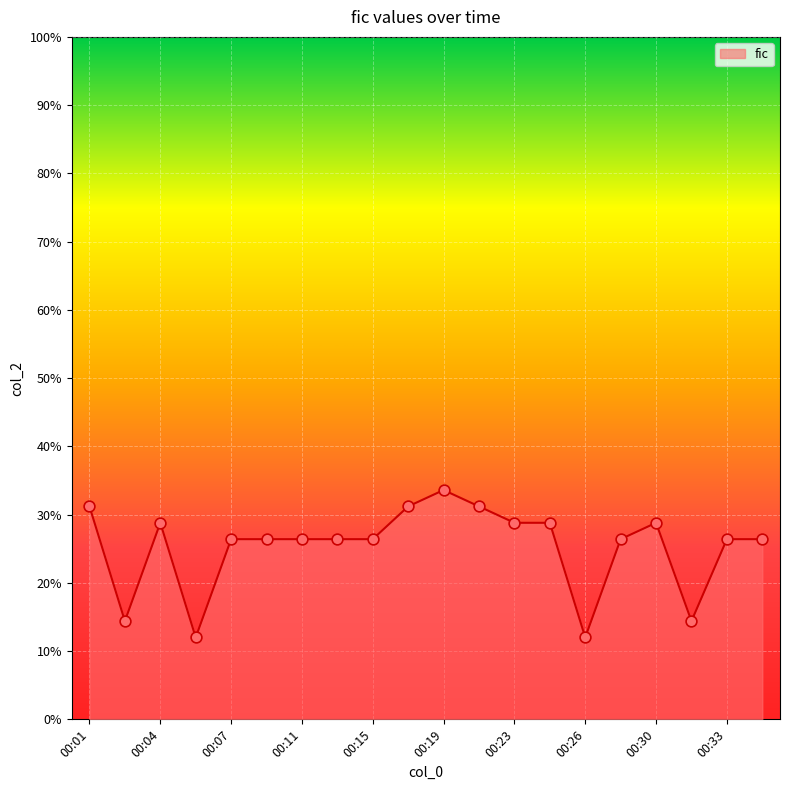

What is the greatest value displayed?

33.6